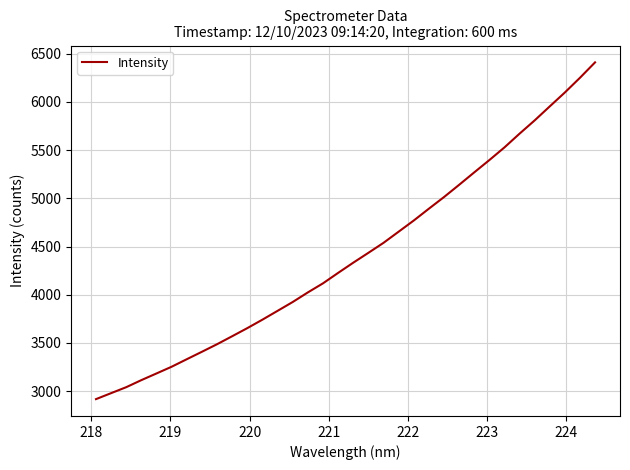

True or false: there are more than 0 points higher than both neighbors.

False